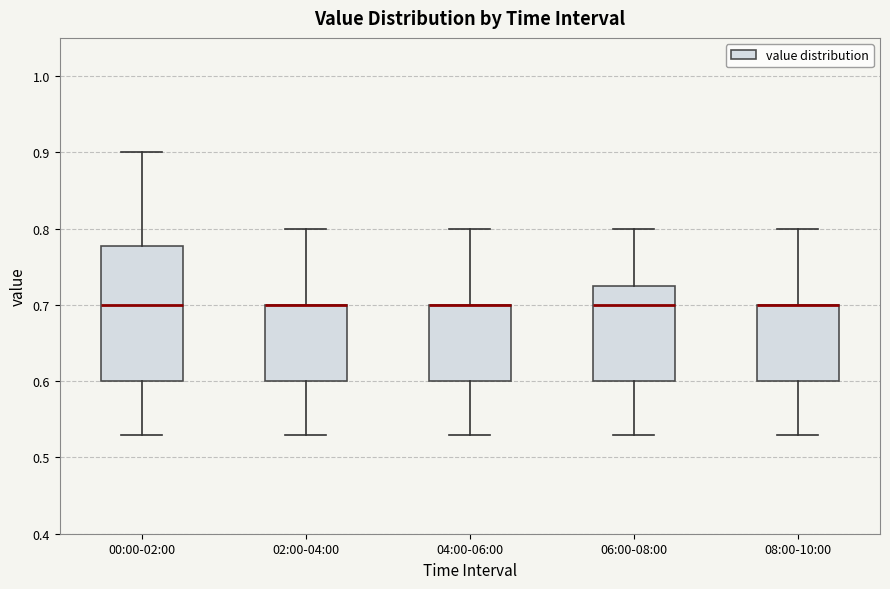

Which box is the tallest, from its lower edge to its upper edge?

00:00-02:00